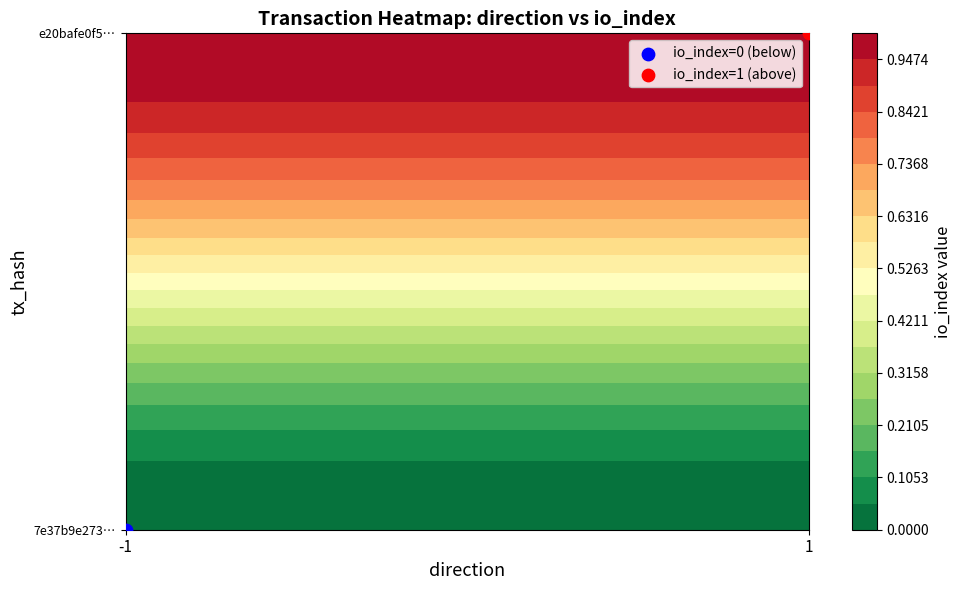

Reading left to right, what are all the values shown in this chart?

7e37b9e27396db15d0811223508b2597f43388d: -1	0
e20bafe0f56f1f29d356aa8934b1ef582ef742b: 1	1